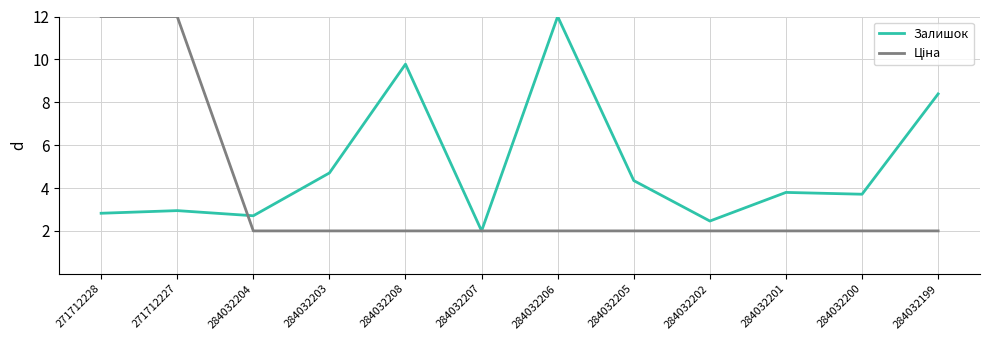

What is the total value across all series at 284032199?

10.4